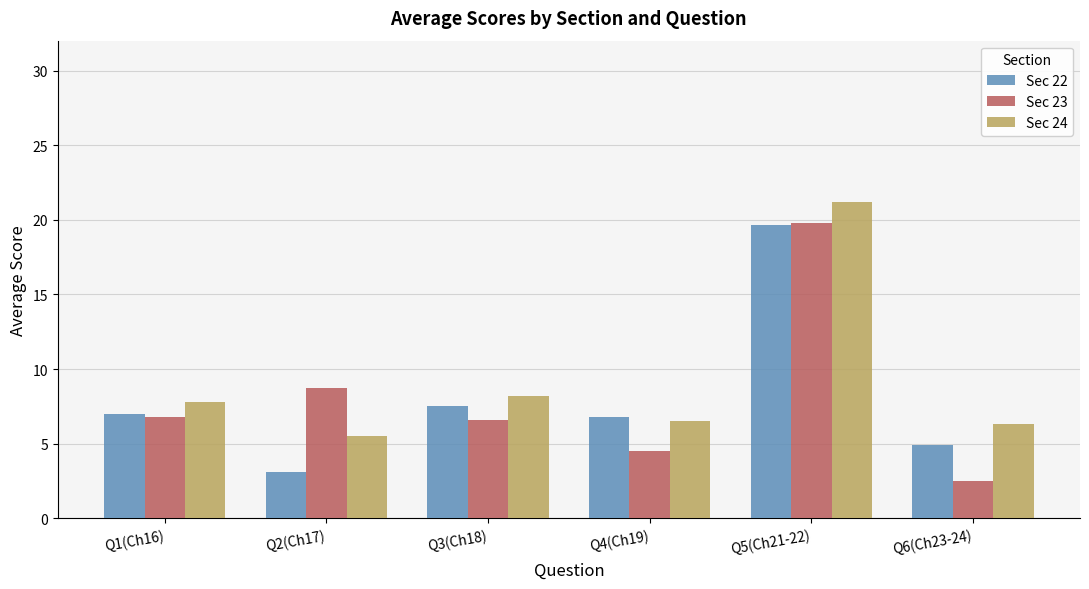

At Q3(Ch18), list the series in order from largest to smallest.

Sec 24, Sec 22, Sec 23